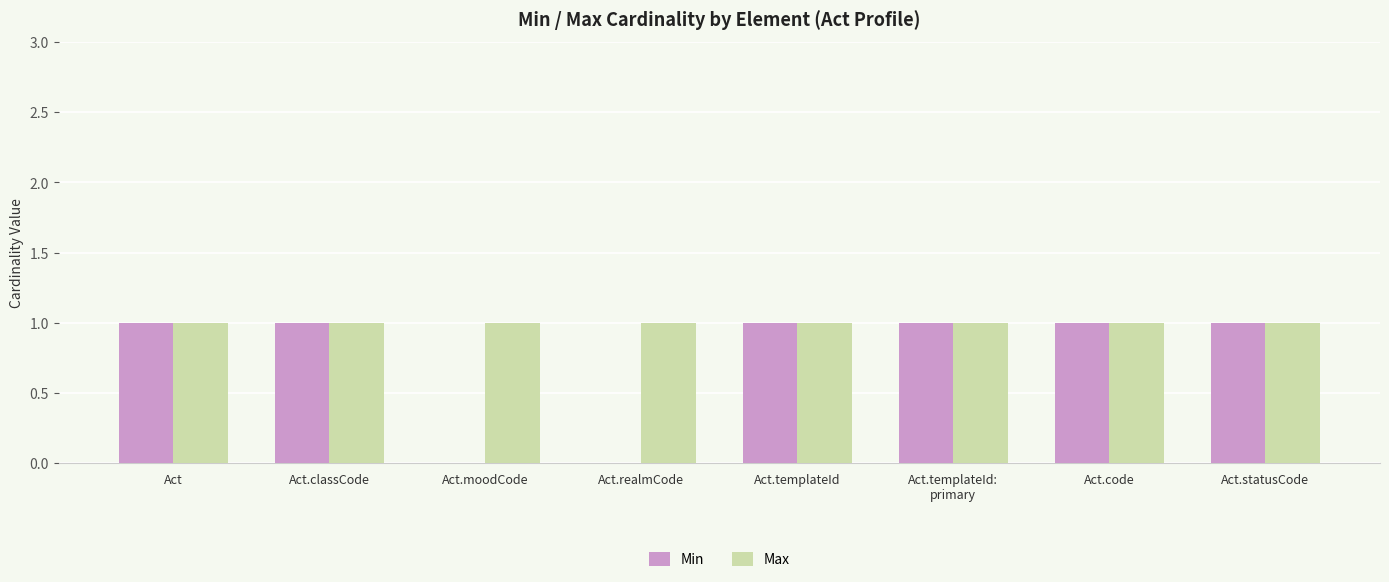

Reading right to left, list all the values displayed in this chart.

Min: Act.statusCode=1	Act.code=1	Act.templateId:
primary=1	Act.templateId=1	Act.realmCode=0	Act.moodCode=0	Act.classCode=1	Act=1
Max: Act.statusCode=1	Act.code=1	Act.templateId:
primary=1	Act.templateId=1	Act.realmCode=1	Act.moodCode=1	Act.classCode=1	Act=1